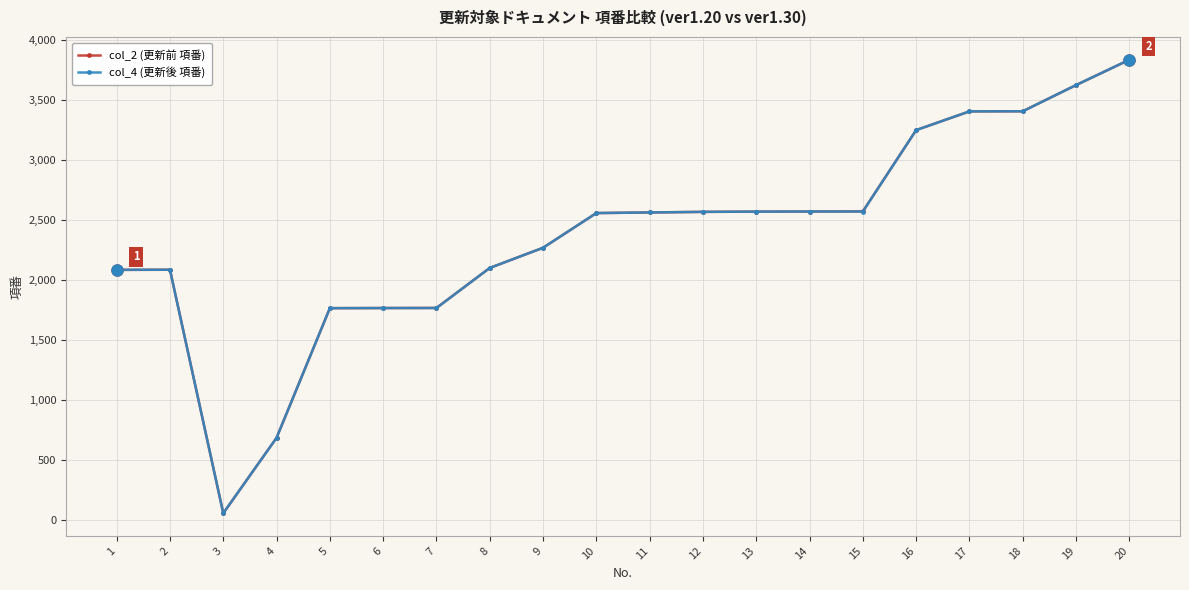

True or false: col_4 (更新後 項番) has a value of 1764 at 7.

True